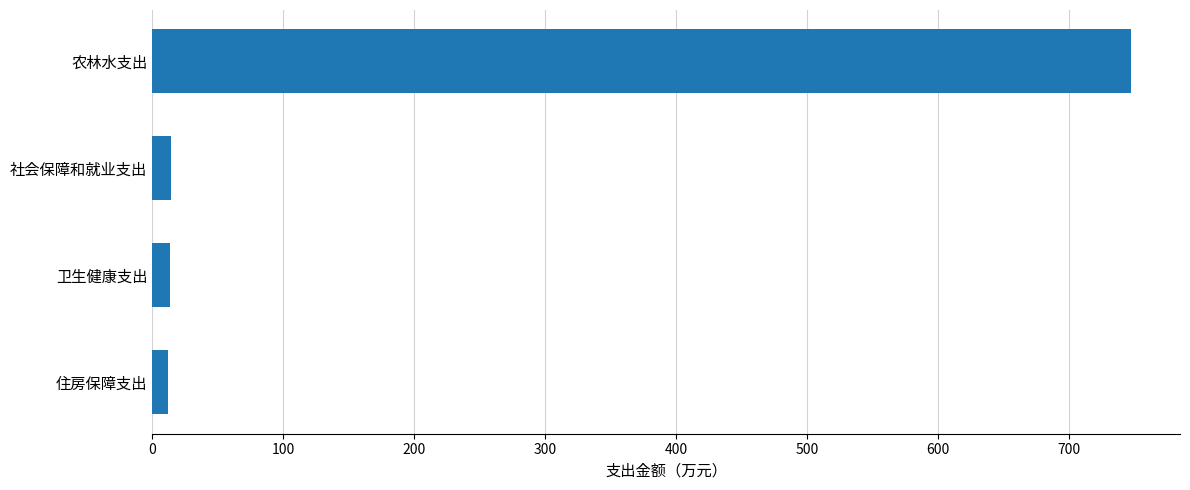

How many values exceed 14?

2